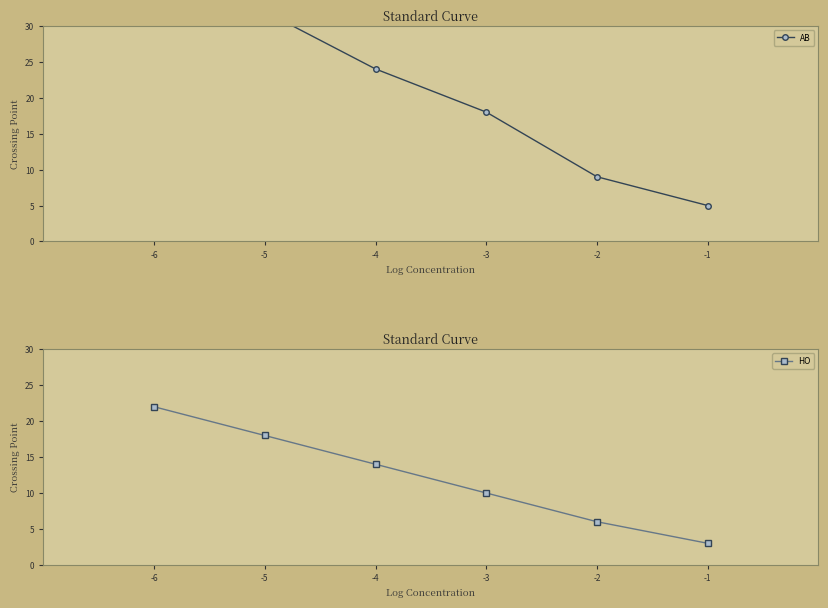

At which label does HO first exceed 14?

-6